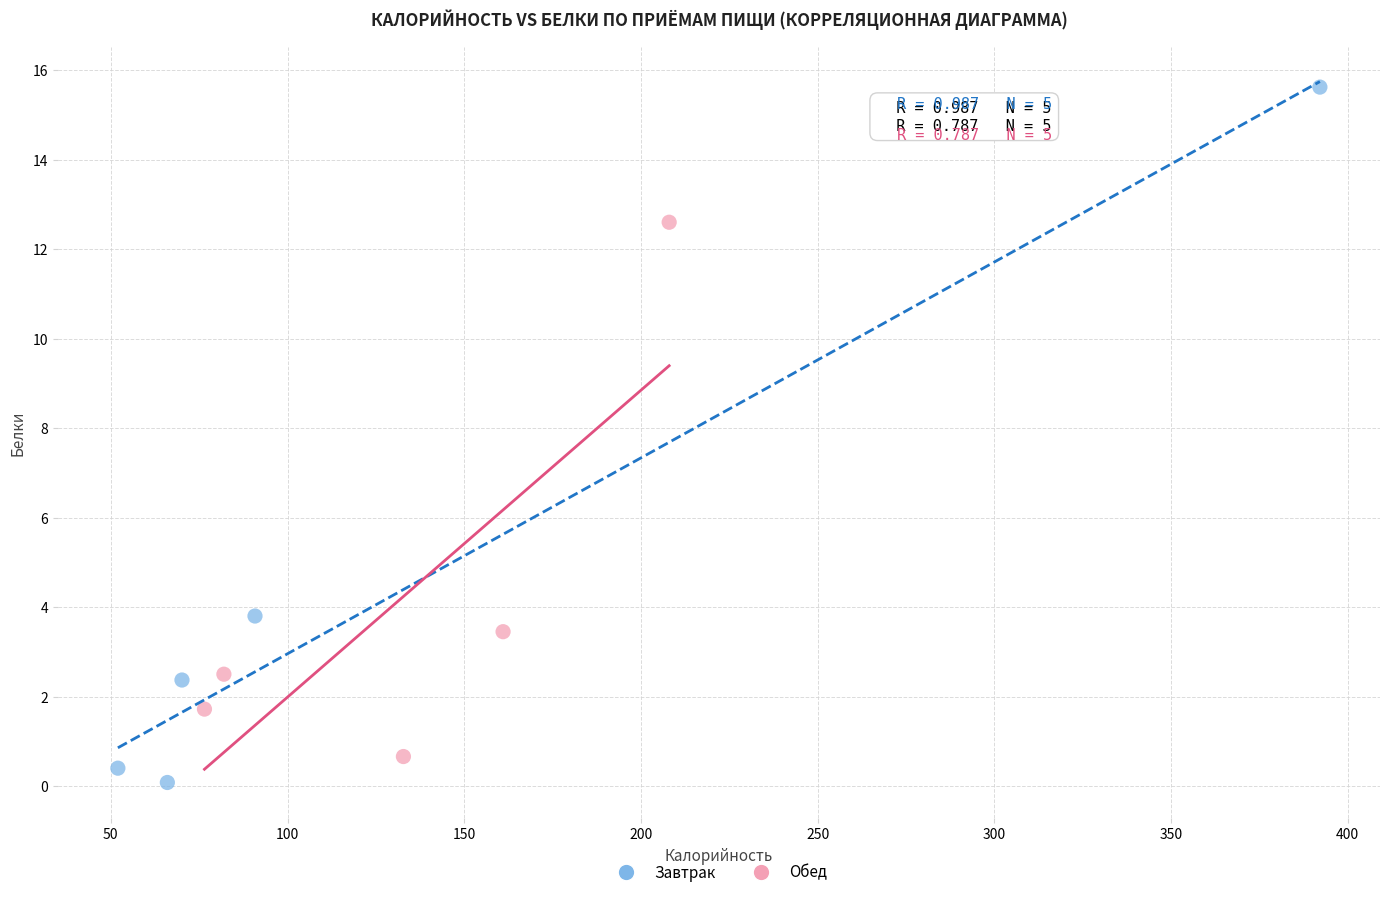

Which series reaches the maximum Y coordinate?

Завтрак